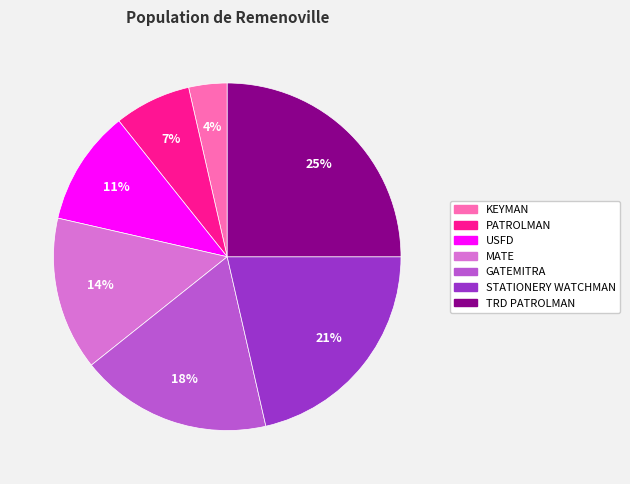

Combined, do TRD PATROLMAN and PATROLMAN account for over 50%?

No